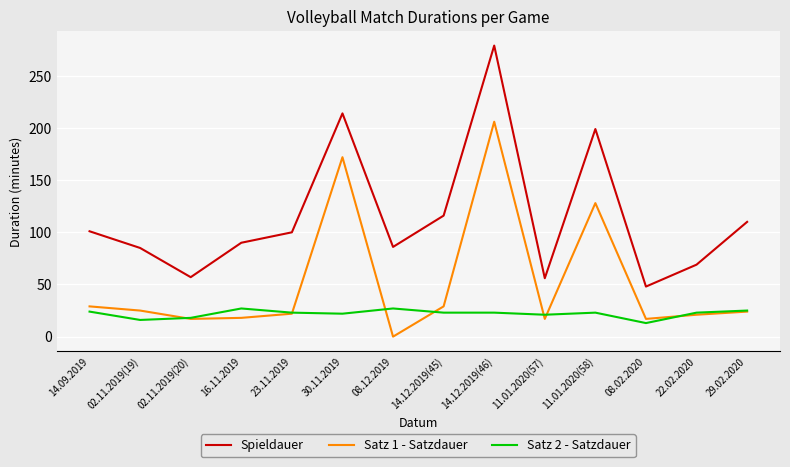

True or false: Spieldauer and Satz 2 - Satzdauer intersect in this chart.

False